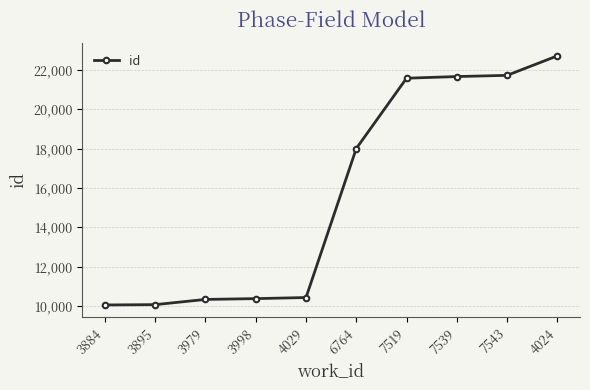

What is the sum of all values?

156940